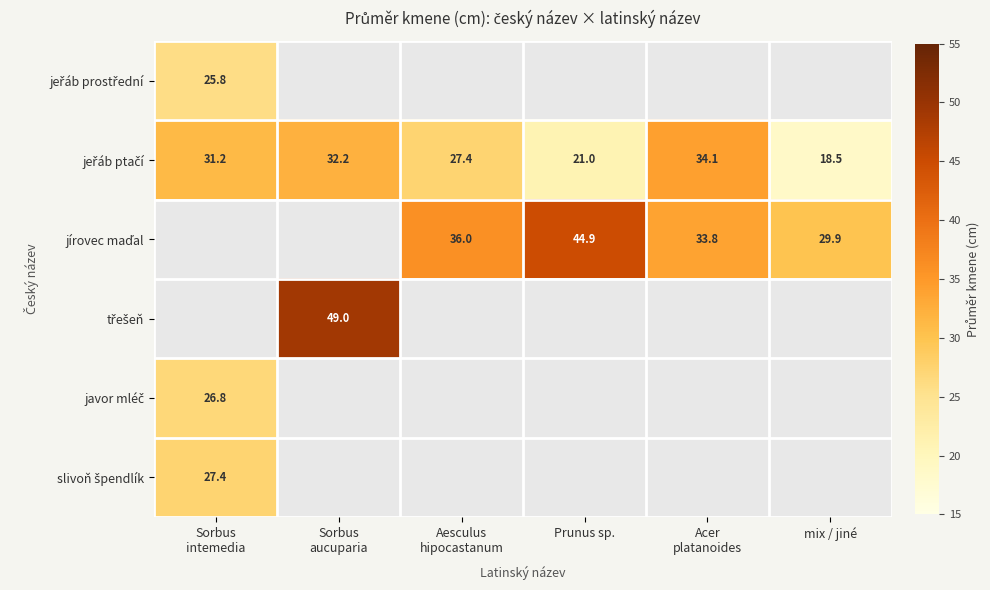

Is the value of javor mléč at Acer platanoides greater than the value of jeřáb prostřední at mix / jiné?

No